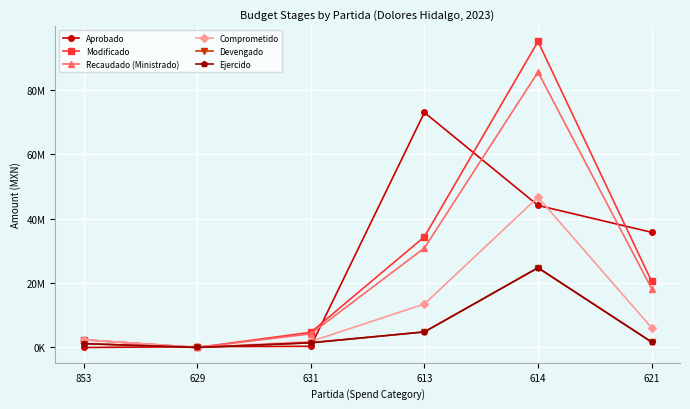

What is the sum of all Comprometido values?

70538438.2